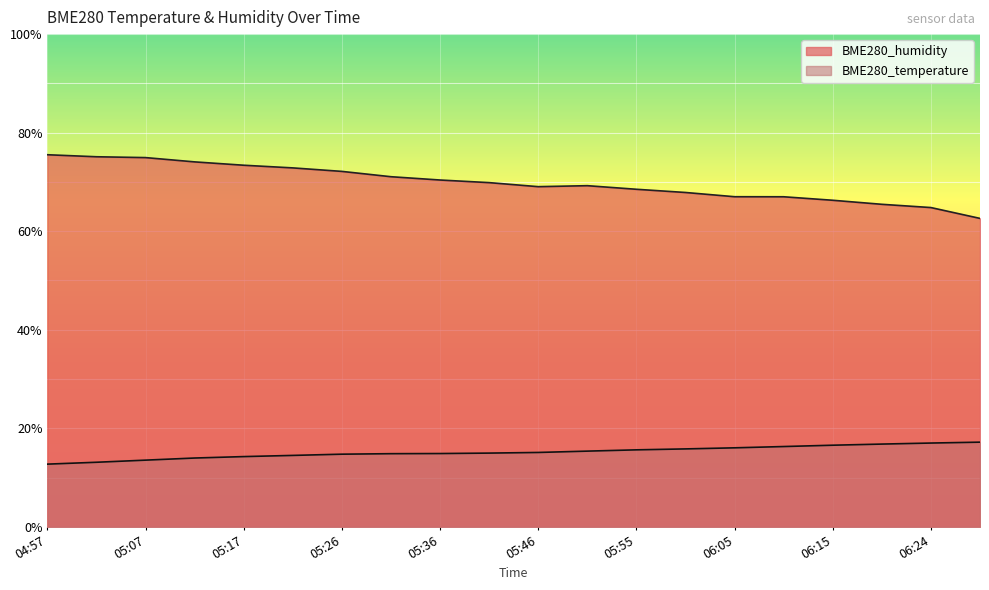

At how many categories does at least one series exceed 26?

20